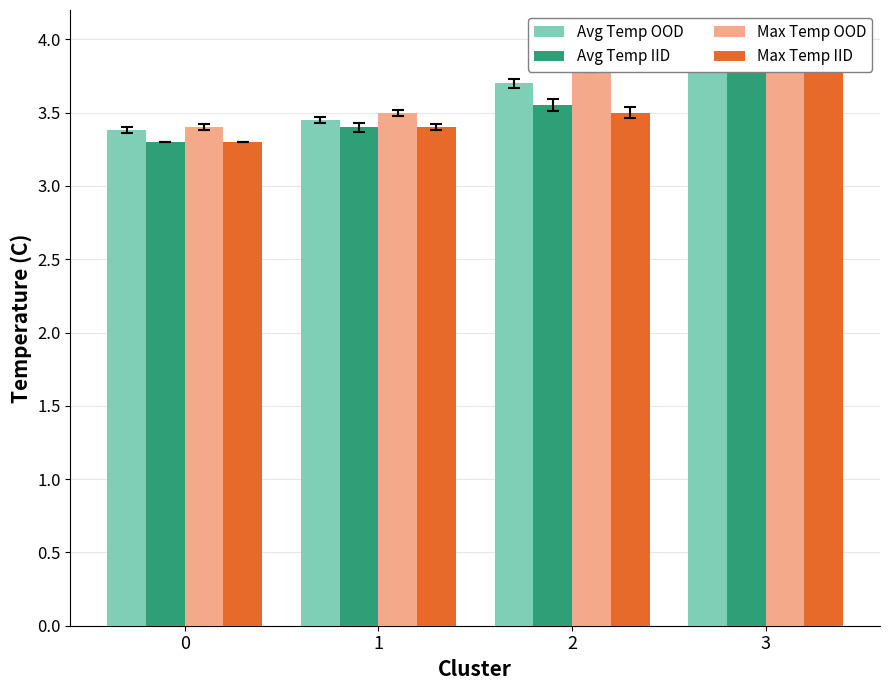

How many bars are there in each group?

4